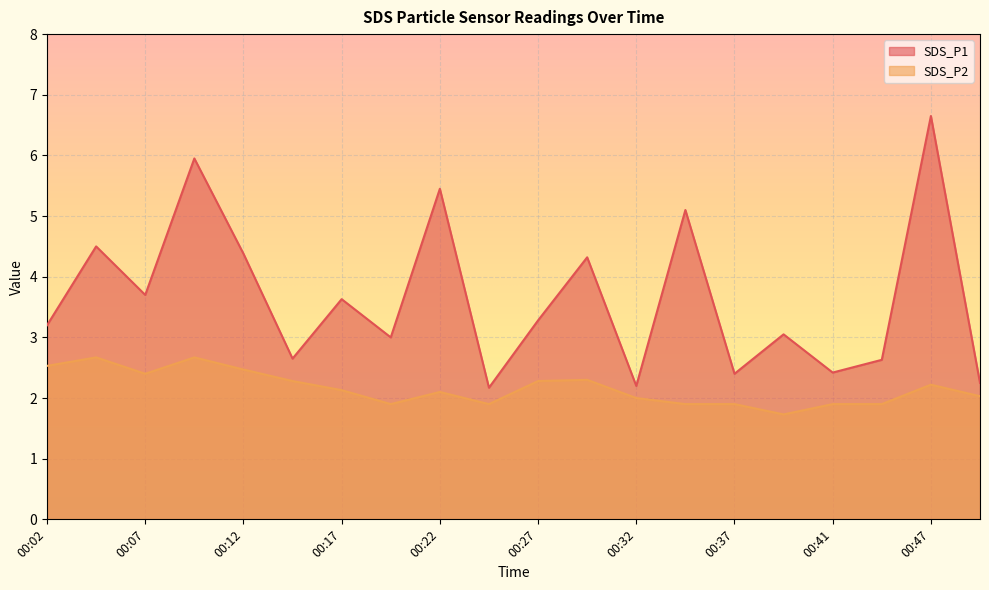

At how many categories does at least one series exceed 4?

7